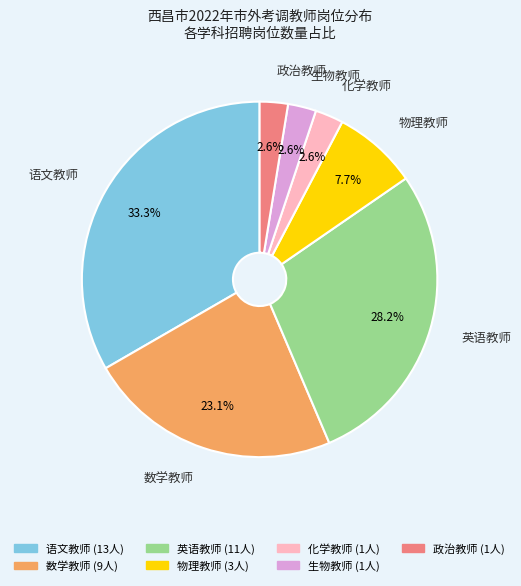

The 数学教师 slice represents 14% of the pie. True or false?

False